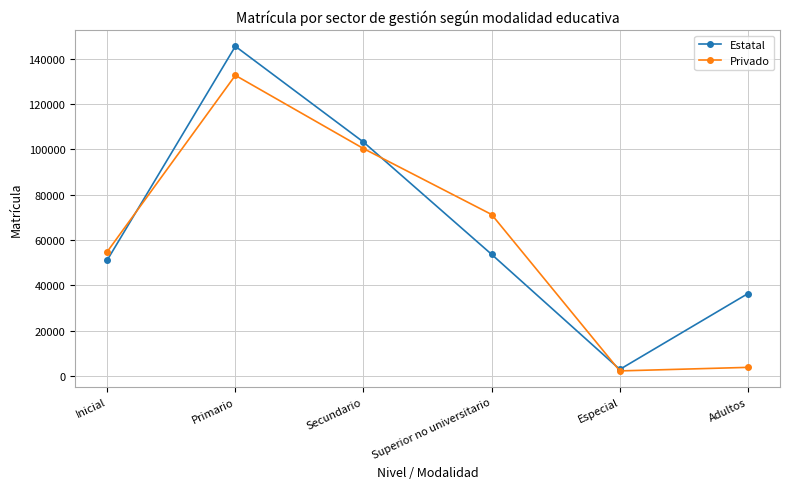

How many values in the Estatal series are below 53646?

3